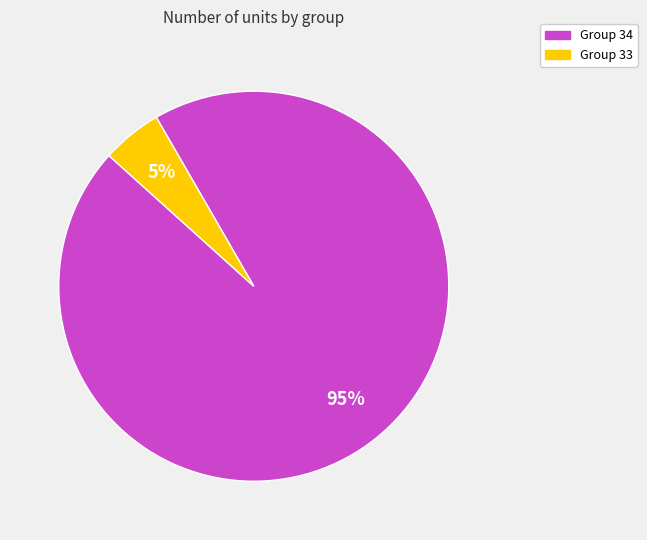

To the nearest percent, what is the difference between the largest and smallest slice percentages?

90%